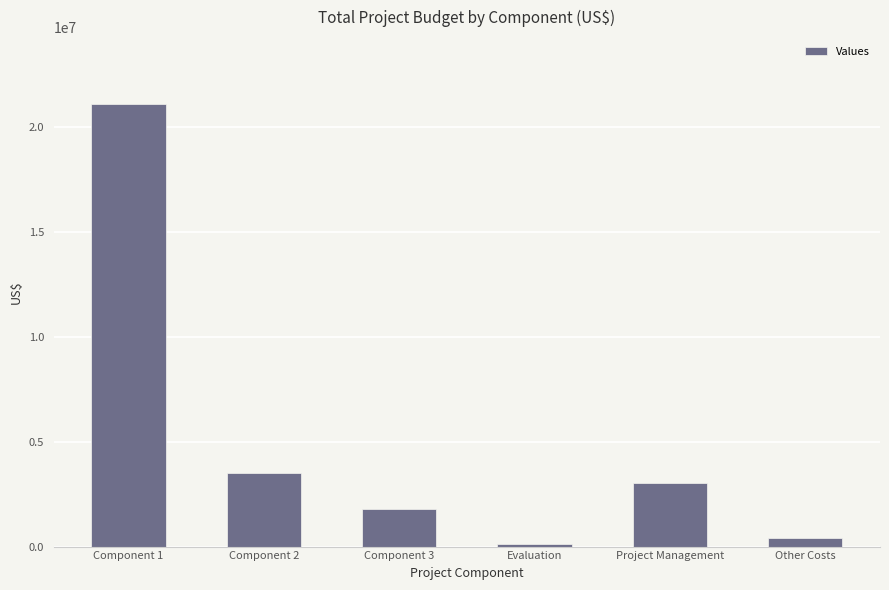

Which label corresponds to the largest value in the chart?

Component 1